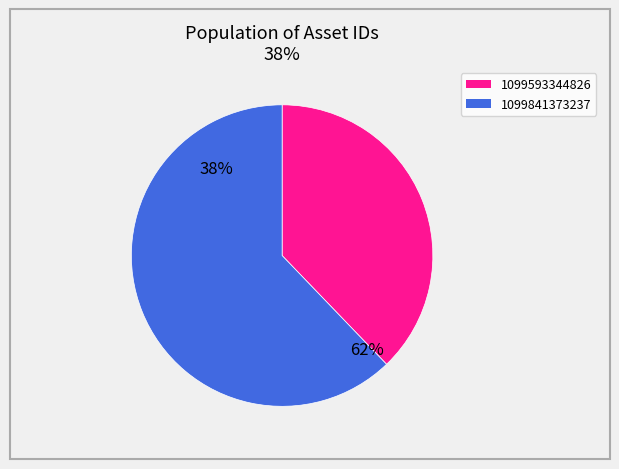

To the nearest percent, what portion does 1099841373237 represent?

62%